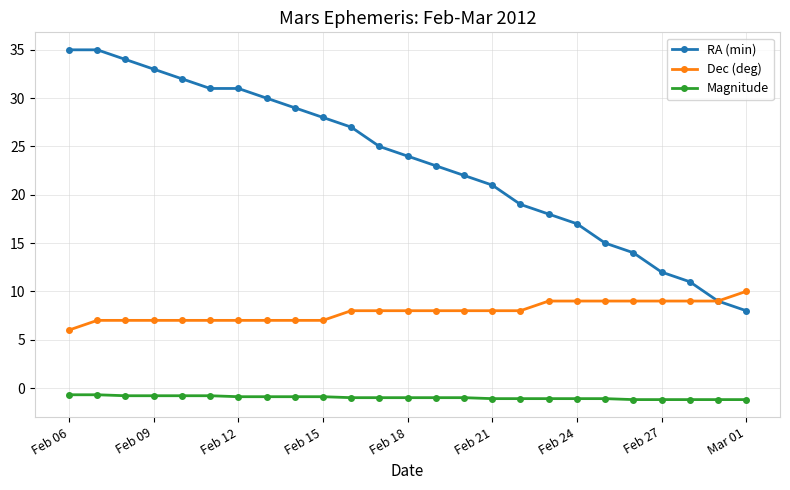

True or false: Magnitude and RA (min) cross at least once.

False